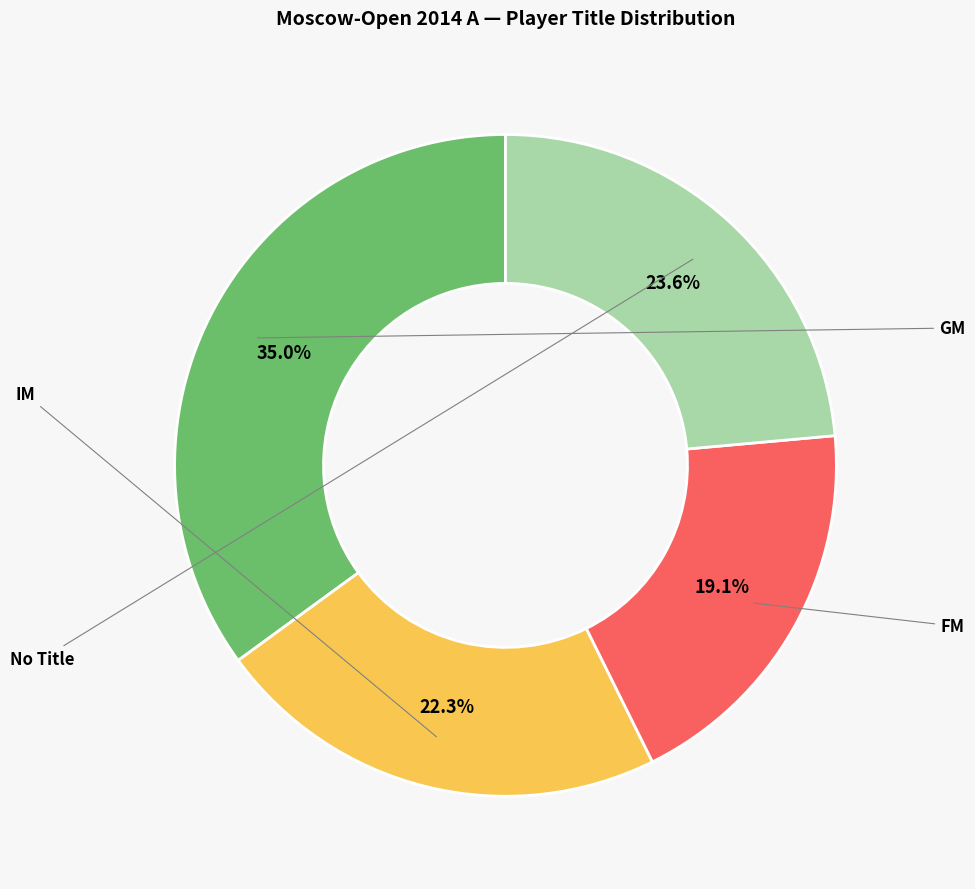

Is there any slice that represents more than half of the pie?

No